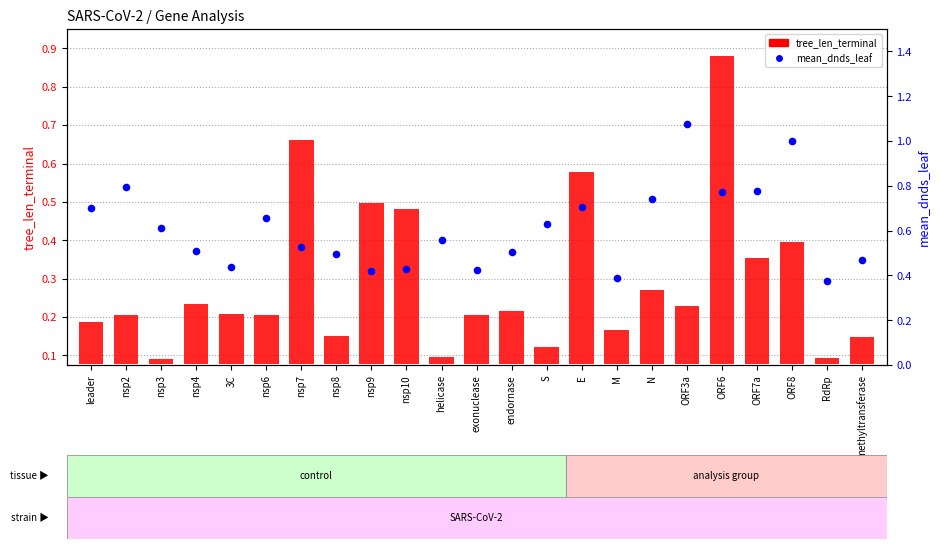

Is the value of mean_dnds_leaf at nsp8 greater than the value of tree_len_terminal at ORF8?

Yes